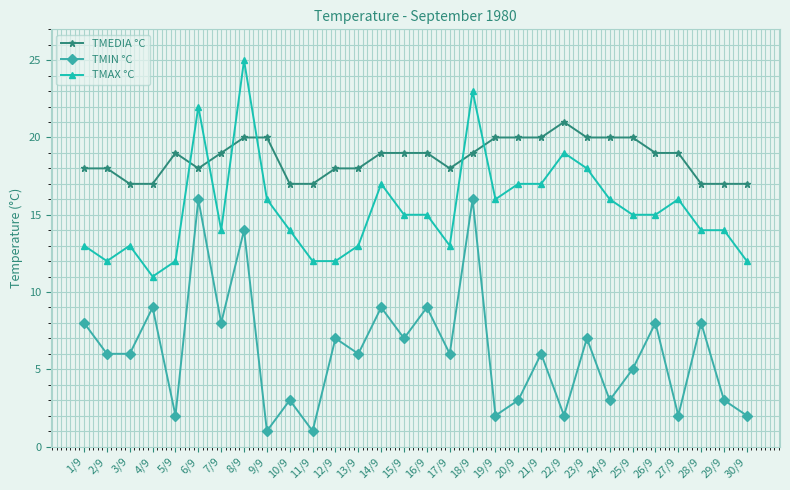

True or false: TMAX °C and TMIN °C intersect in this chart.

False